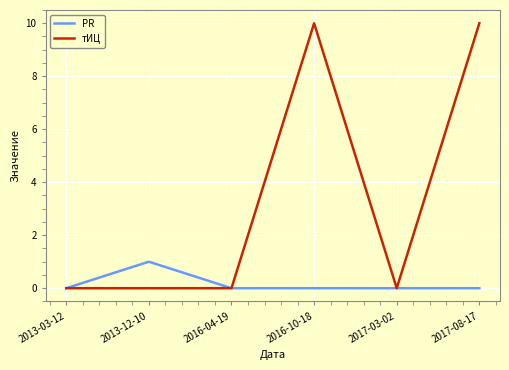

Reading left to right, transcribe all the data shown in this chart.

PR: 2013-03-12=0	2013-12-10=1	2016-04-19=0	2016-10-18=0	2017-03-02=0	2017-08-17=0
тИЦ: 2013-03-12=0	2013-12-10=0	2016-04-19=0	2016-10-18=10	2017-03-02=0	2017-08-17=10